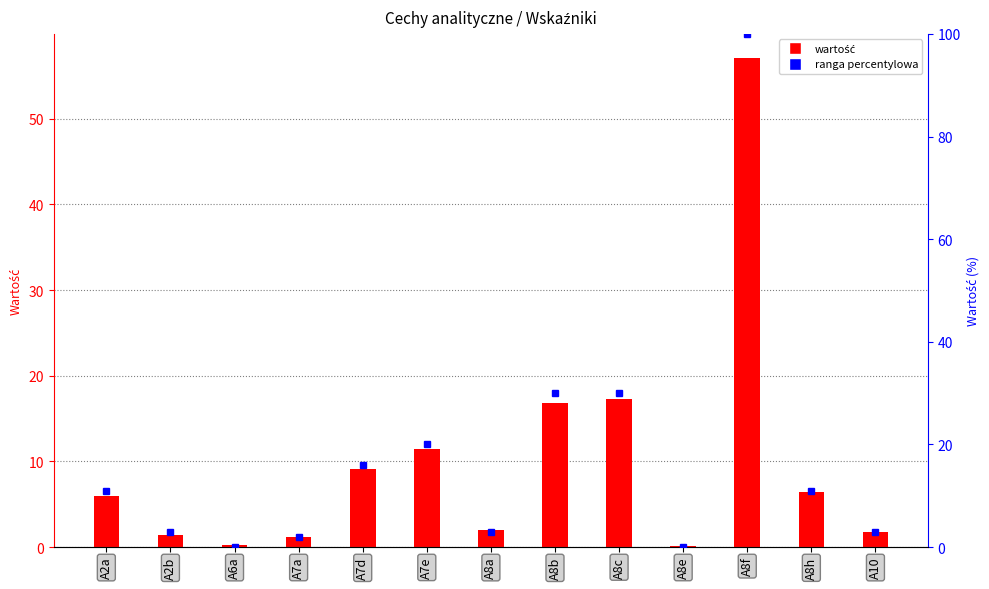

What is the sum of the values at A7e and A8e?

11.6